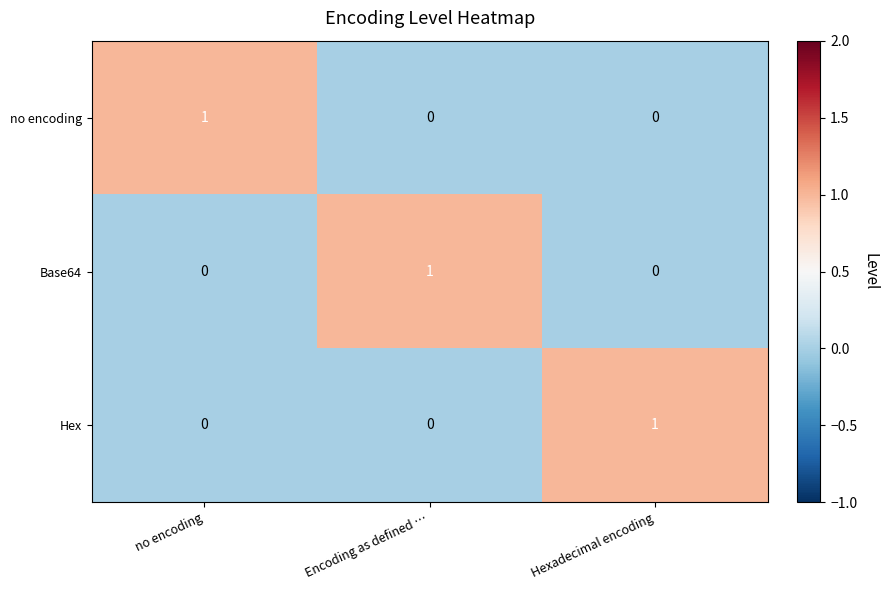

At how many categories does at least one series exceed 0?

3